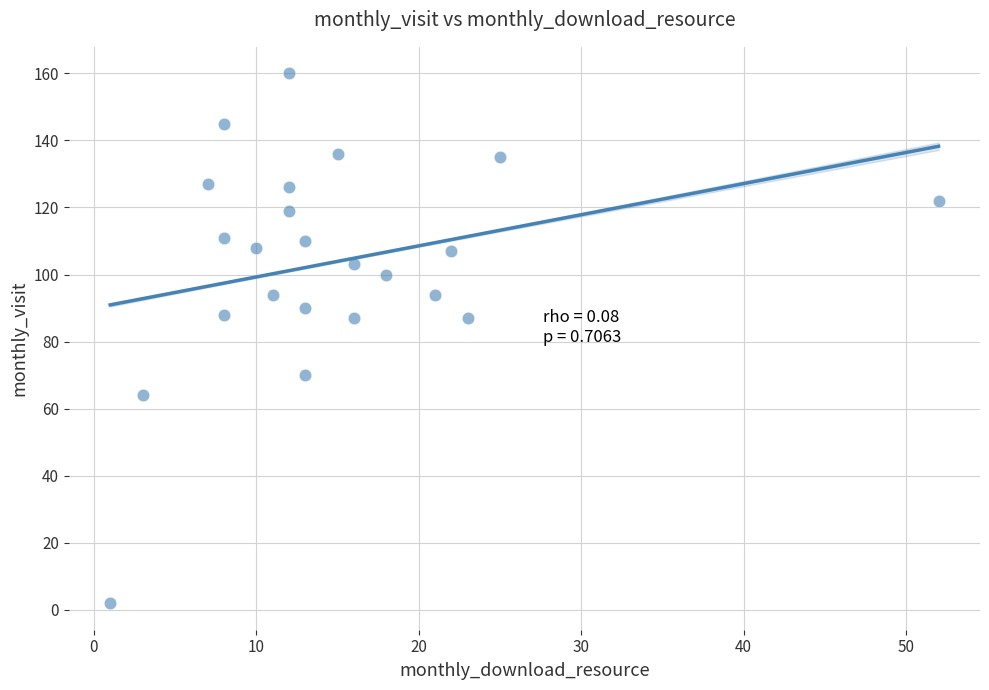

What is the range of X values (max minus min)?

51